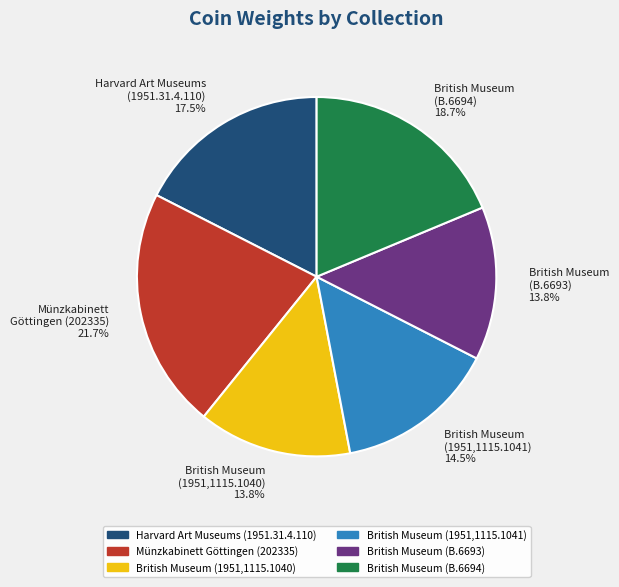

How many segments does this pie chart have?

6